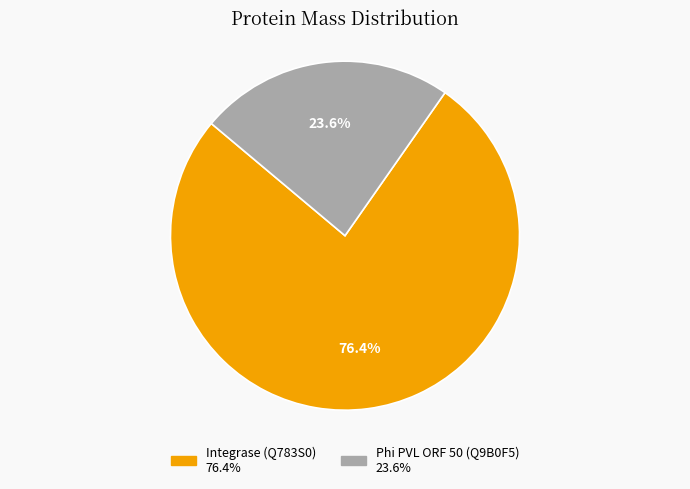

What percentage is NOT represented by Phi PVL ORF 50 (Q9B0F5)?

76.4%